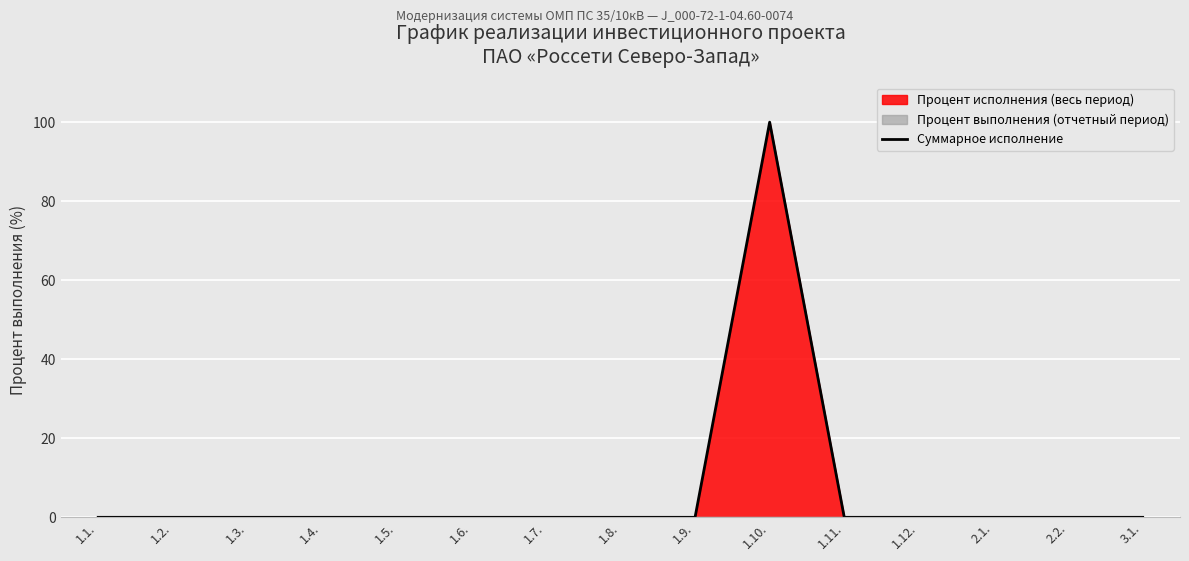

At which label is the value closest to 50?

1.1.